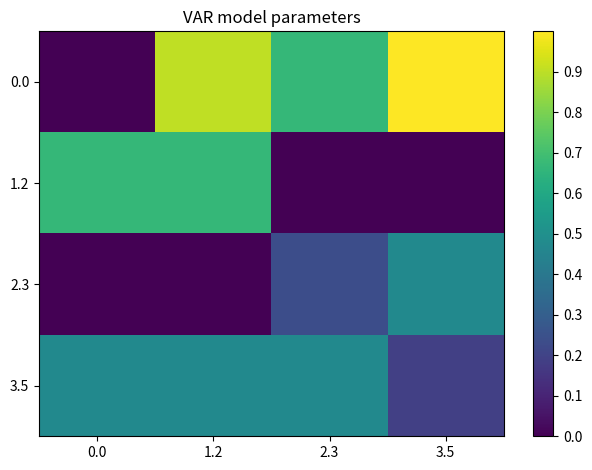

List the series in order of their overall mean, highest first.

0.0, 3.5, 1.2, 2.3